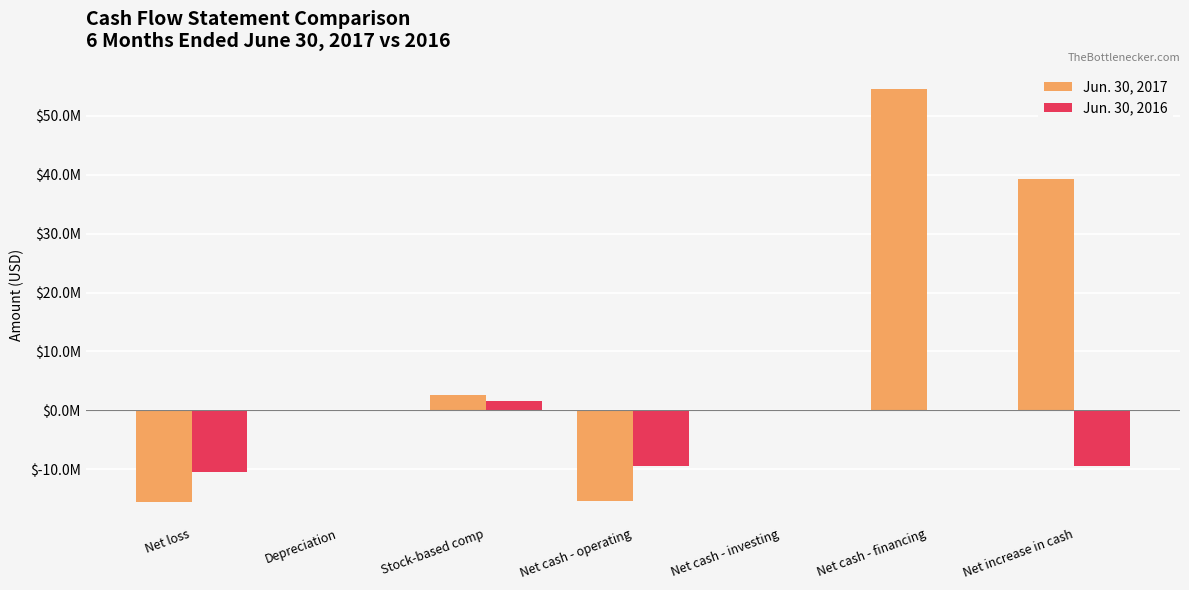

What is the label of the 4th bar from the left?

Net cash - operating